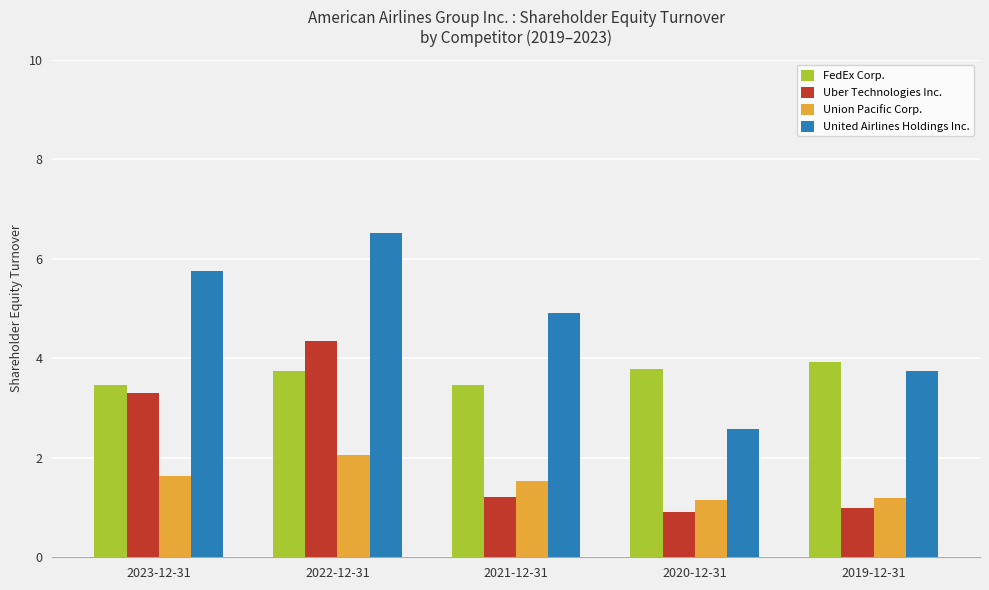

What position from the right is 2023-12-31?

5